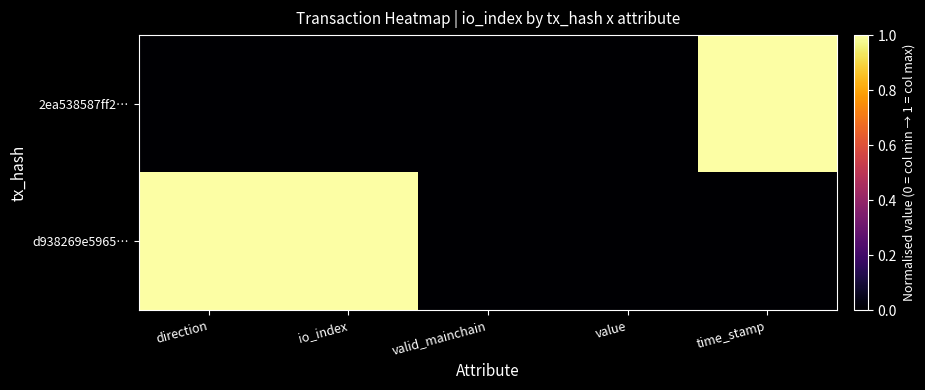

At which category is the sum across all series the highest?

direction